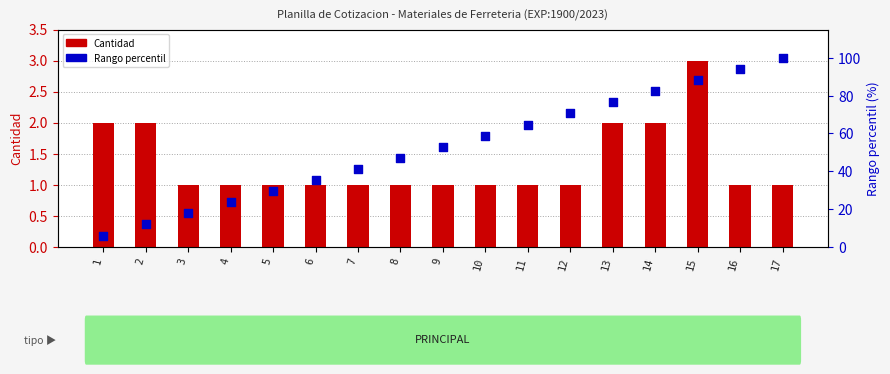

Which series reaches the minimum Y coordinate?

Cantidad